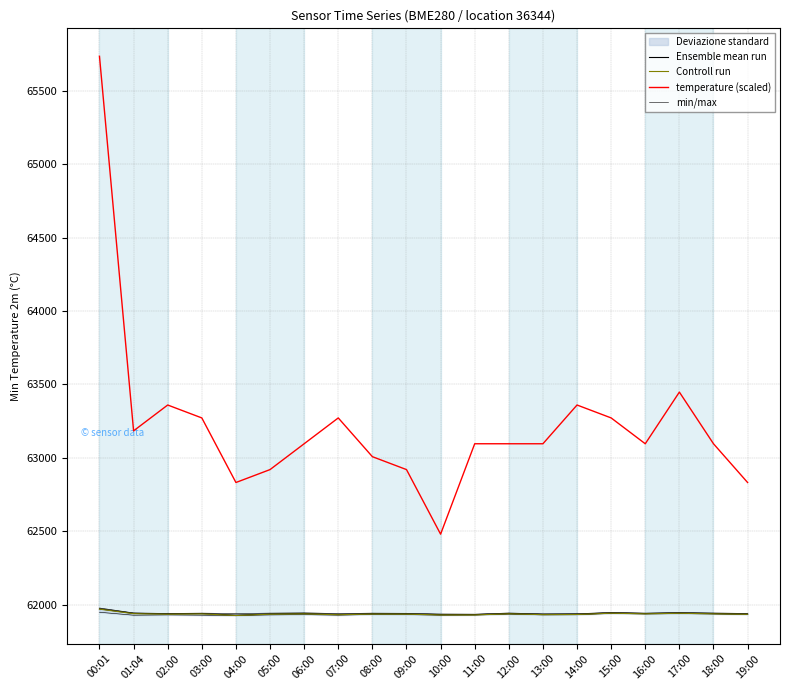

True or false: Controll run and min/max intersect in this chart.

False